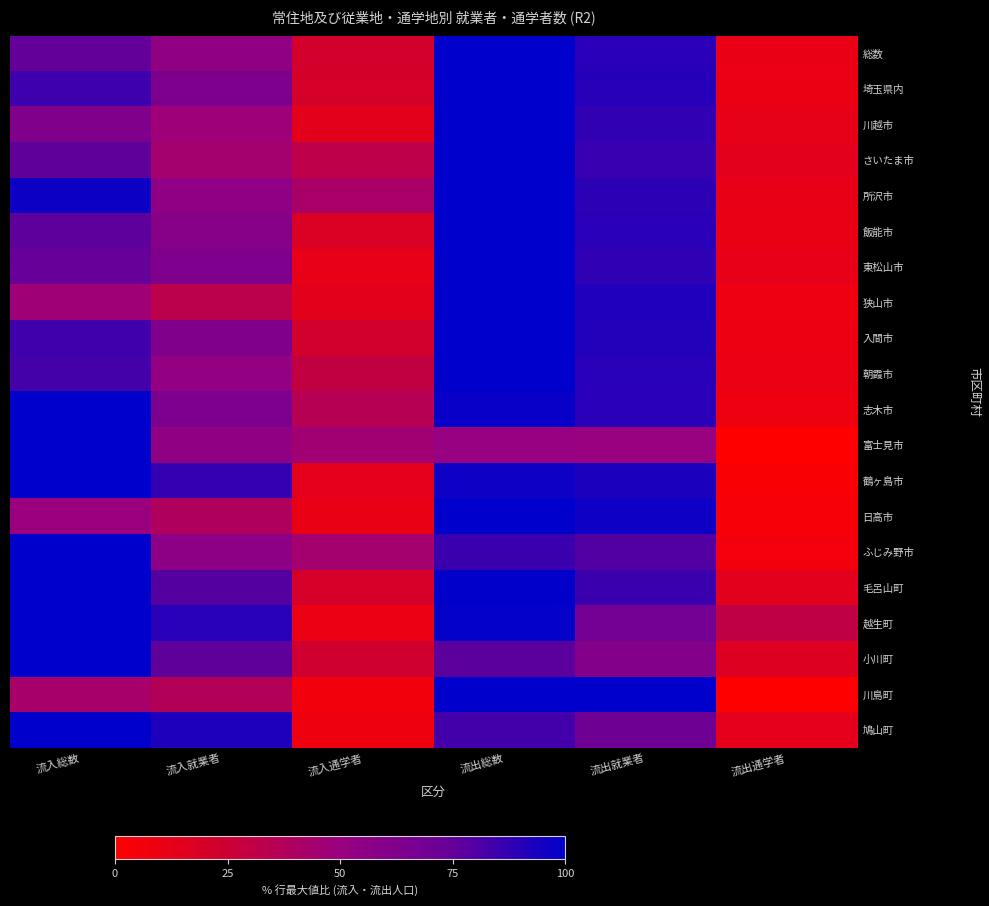

Which has a higher value, 流出通学者 or 流入総数?

流入総数